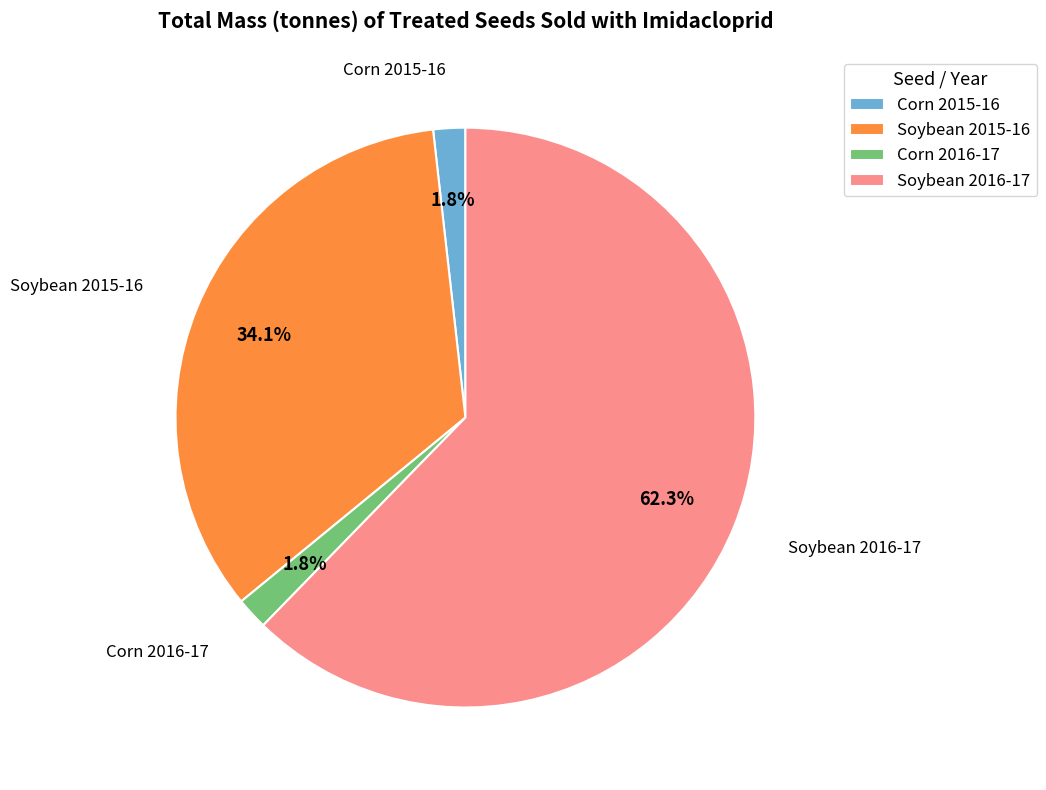

To the nearest percent, what portion does Soybean 2016-17 represent?

62%